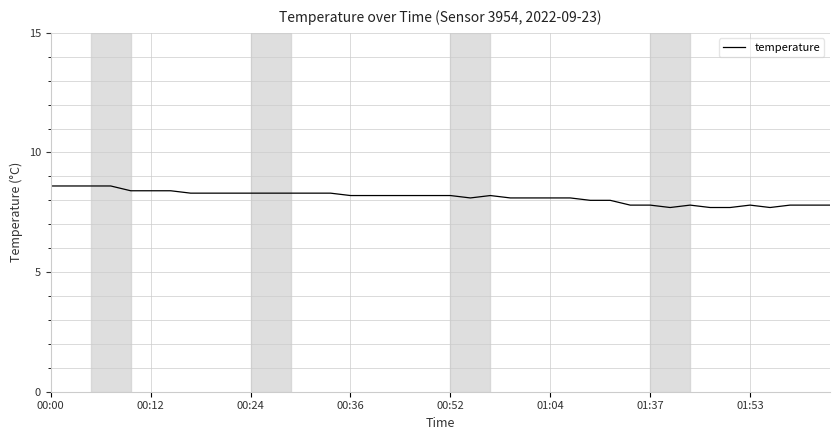

What is the difference between the maximum and minimum values?

0.9